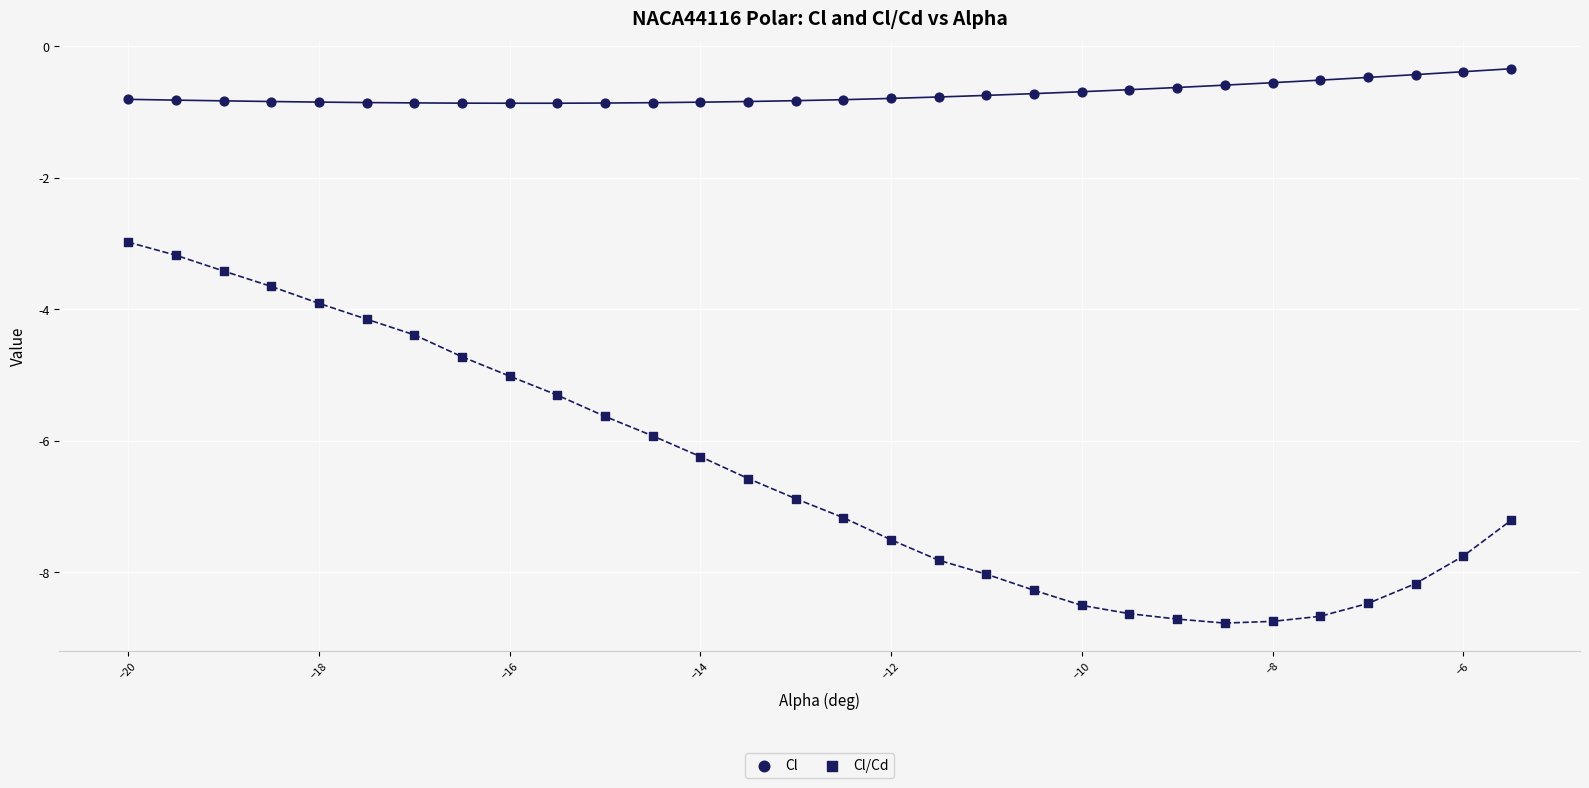

Count the number of points in this scatter plot.

60